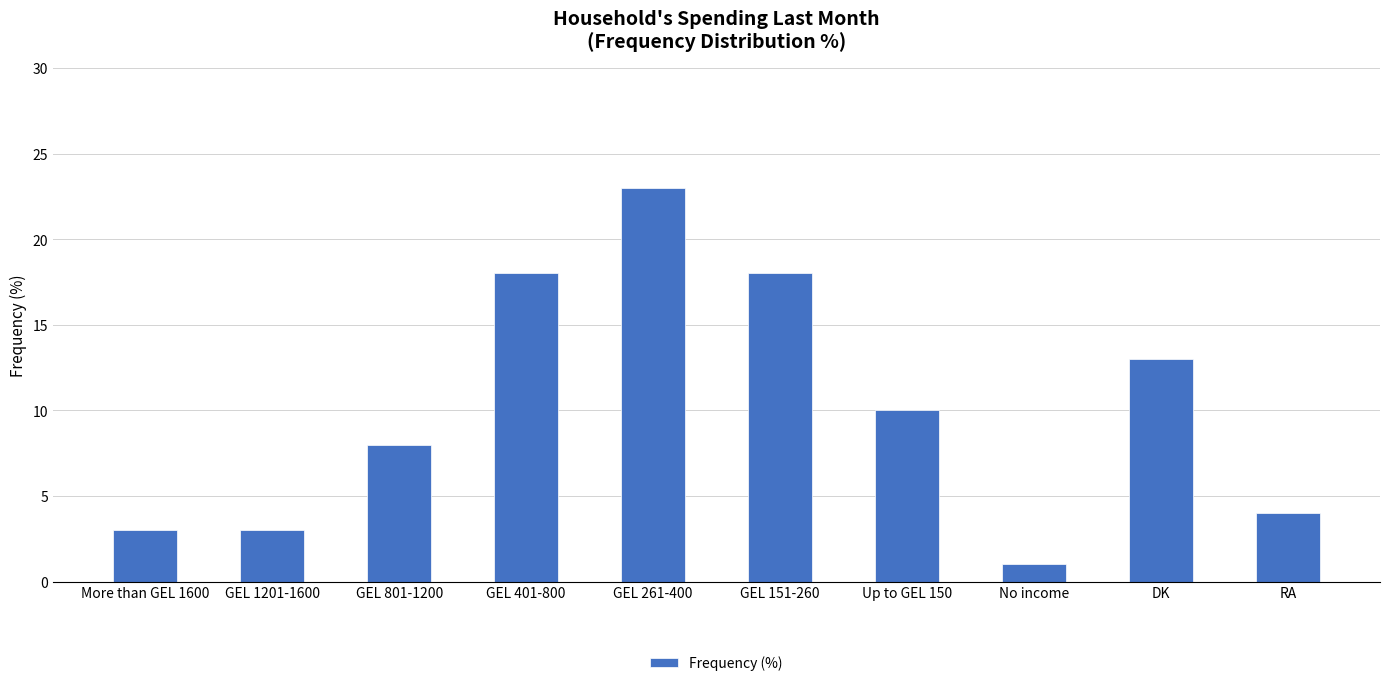

Reading right to left, extract all data points from this chart.

RA=4	DK=13	No income=1	Up to GEL 150=10	GEL 151-260=18	GEL 261-400=23	GEL 401-800=18	GEL 801-1200=8	GEL 1201-1600=3	More than GEL 1600=3